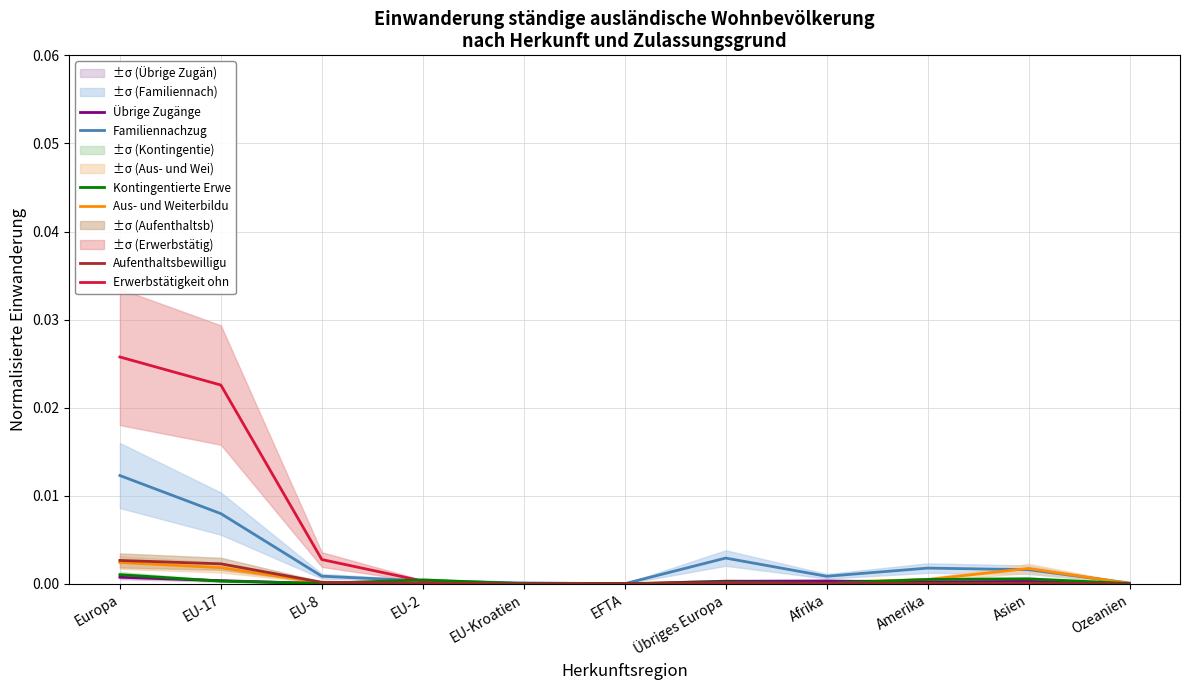

At which category does Aufenthaltsbewilligu reach its first local peak?

Übriges Europa